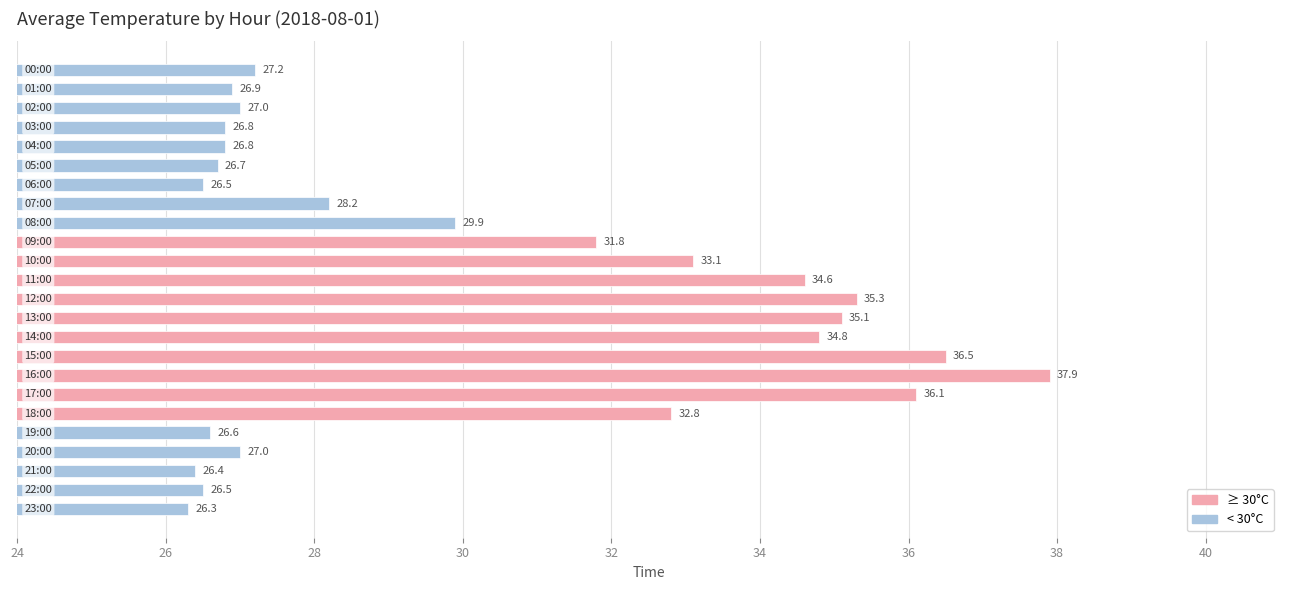

What is the value of the 17th bar from the top?

37.9